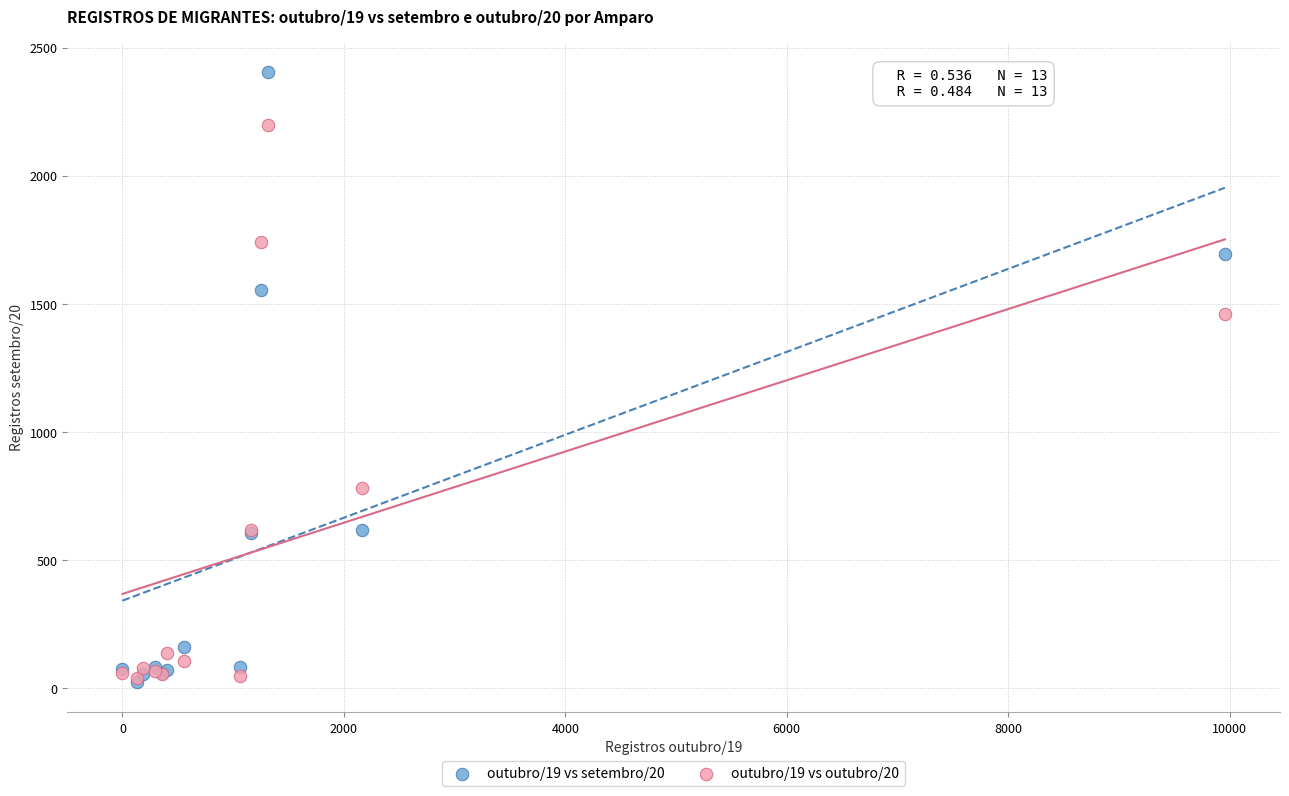

Across all series, what Y value is closest to 1214?

1463